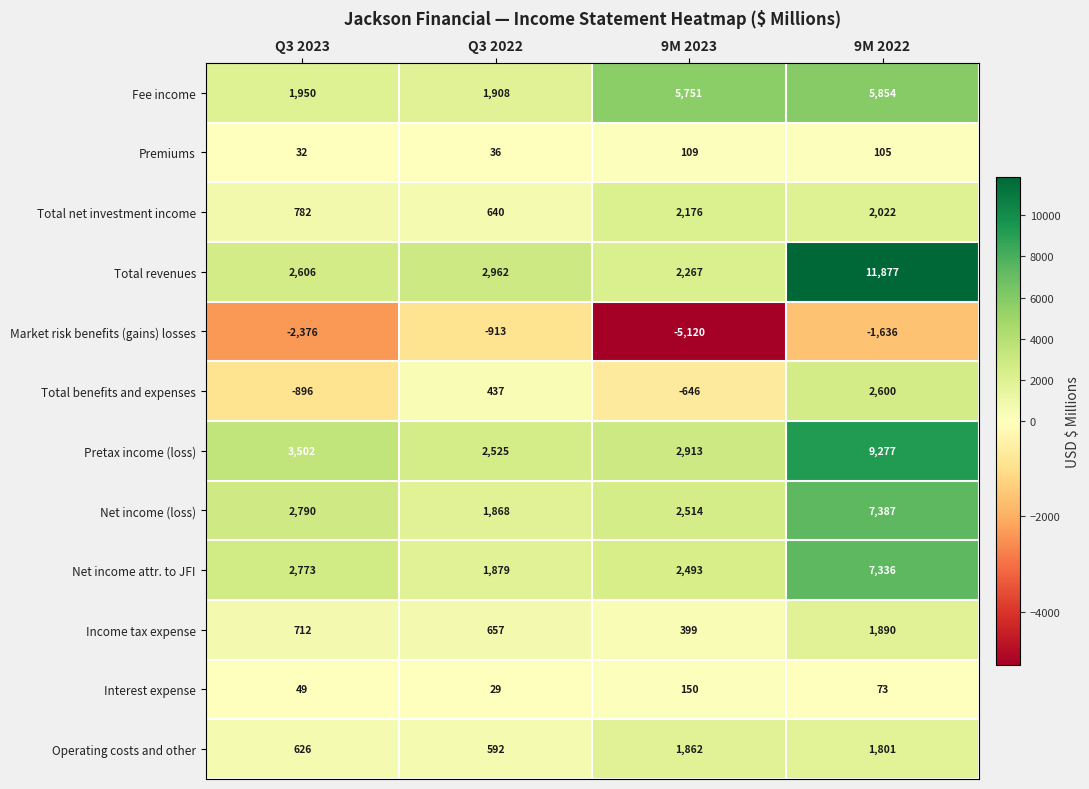

What is the difference between the maximum and minimum values in the Total net investment income series?

1536